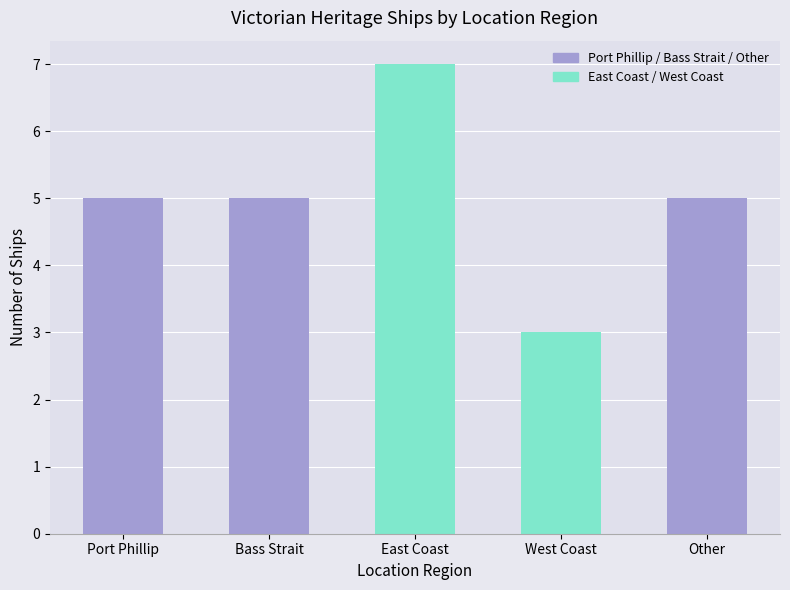

How many bars are there in total?

5